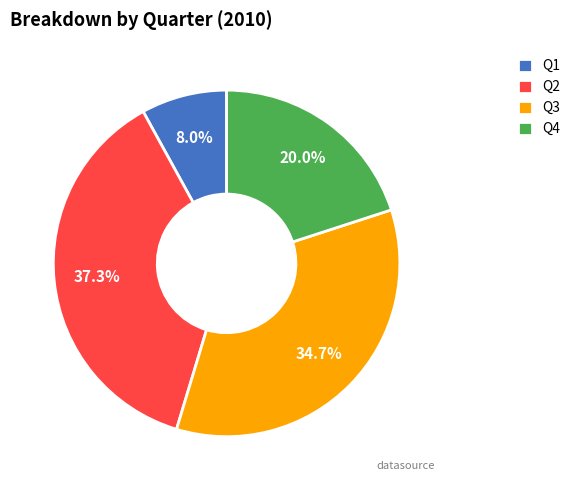

What percentage do Q1 and Q4 together represent?

28.0%